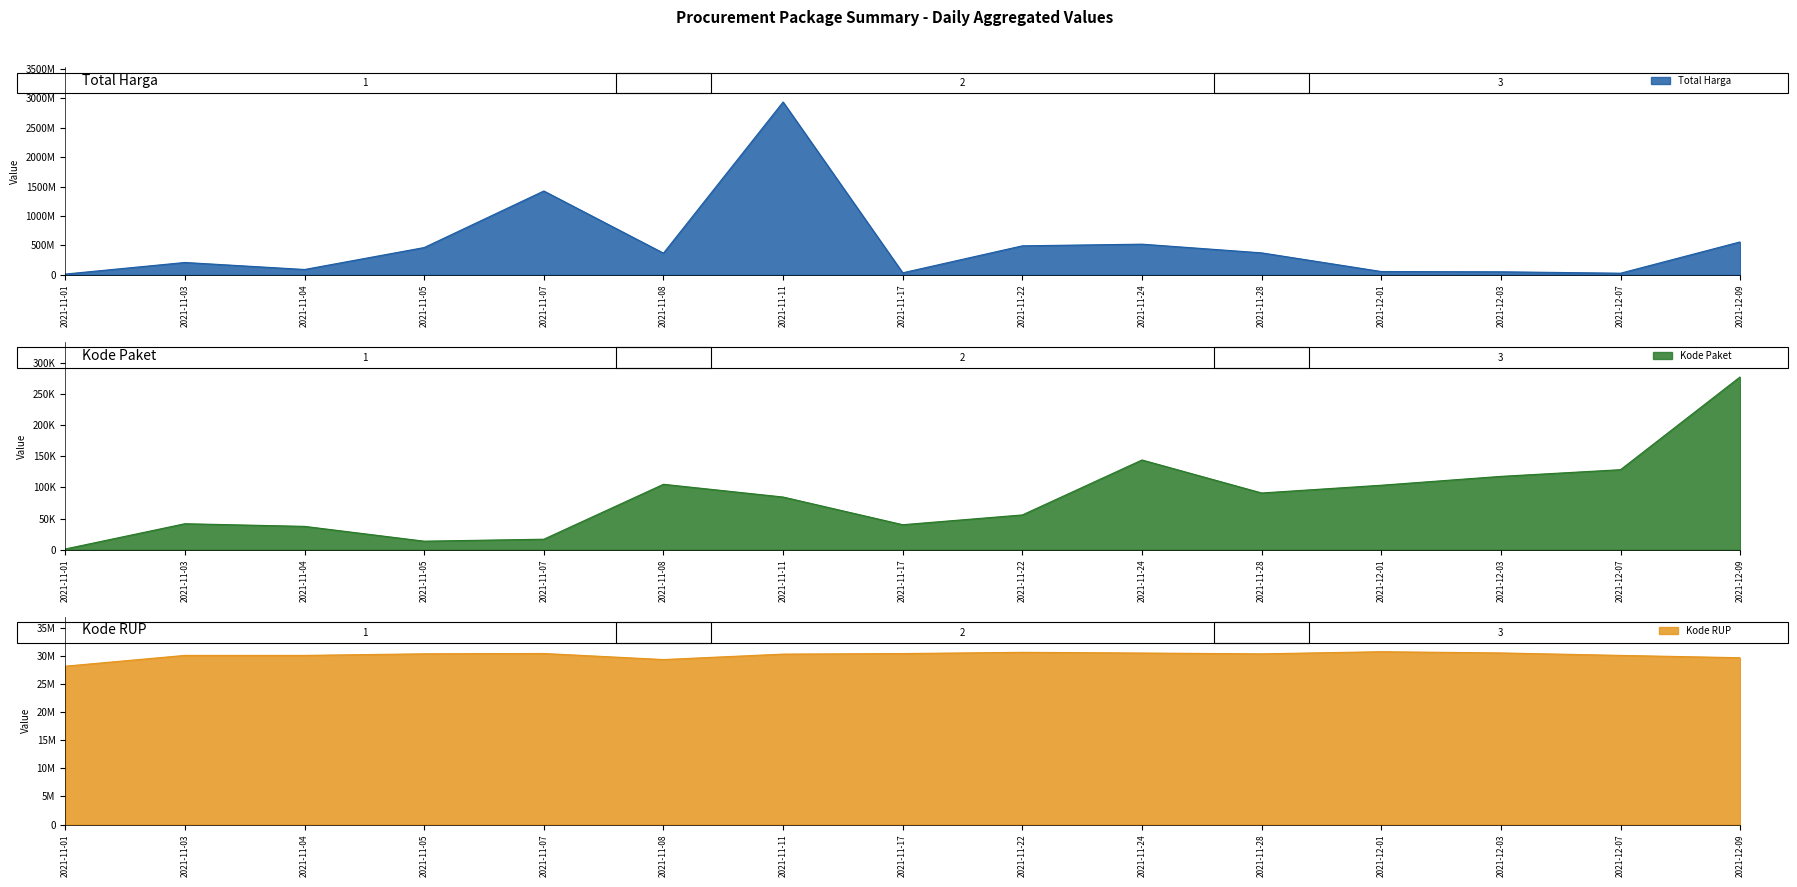

What is the lowest value of the Total Harga series?

12787500